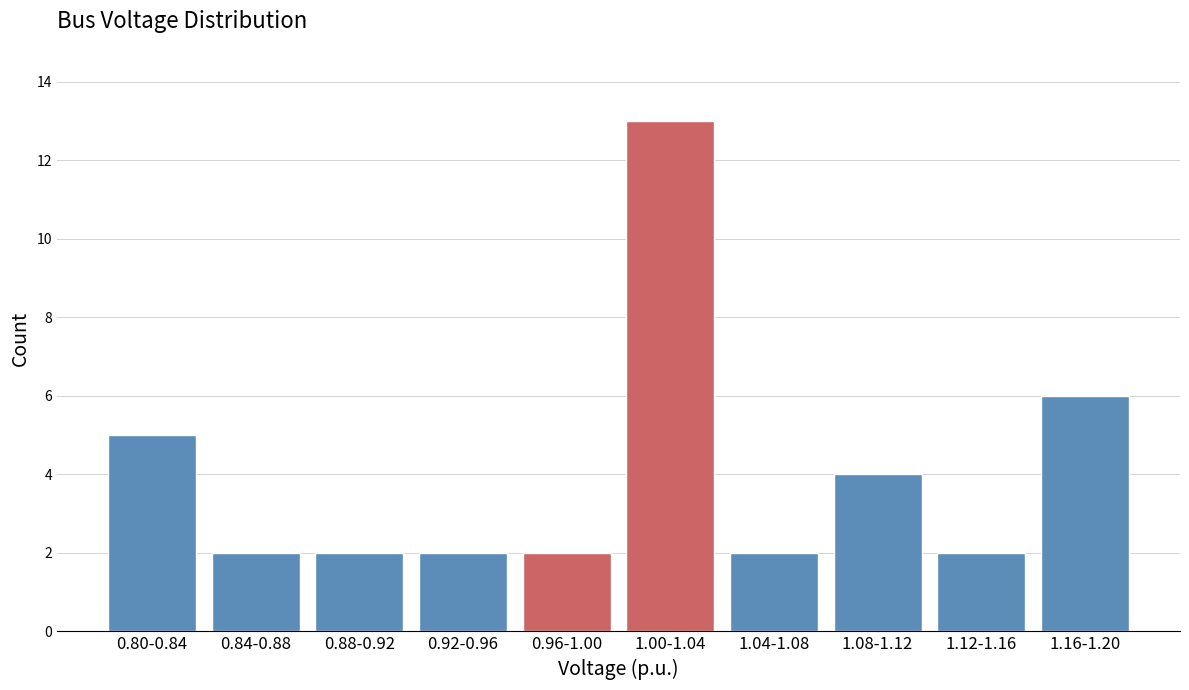

Reading left to right, list all the values displayed in this chart.

5	2	2	2	2	13	2	4	2	6